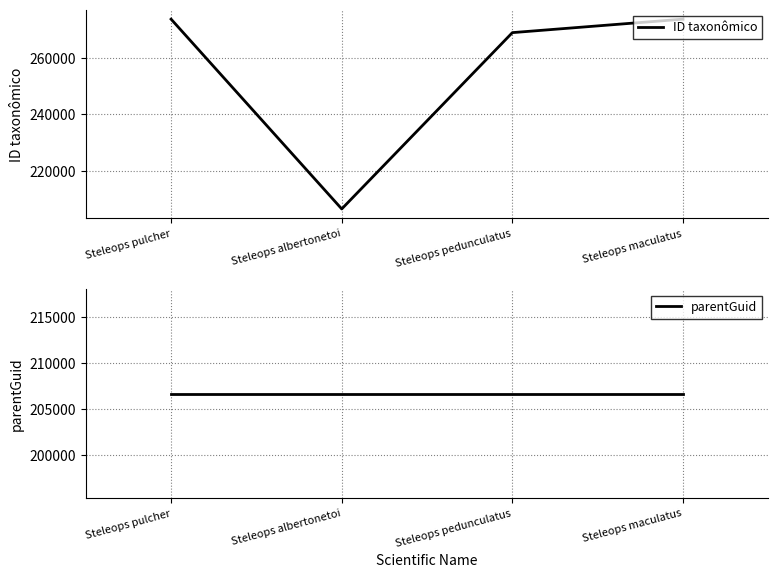

The ID taxonômico series shows 372141 at Steleops pulcher. True or false?

False